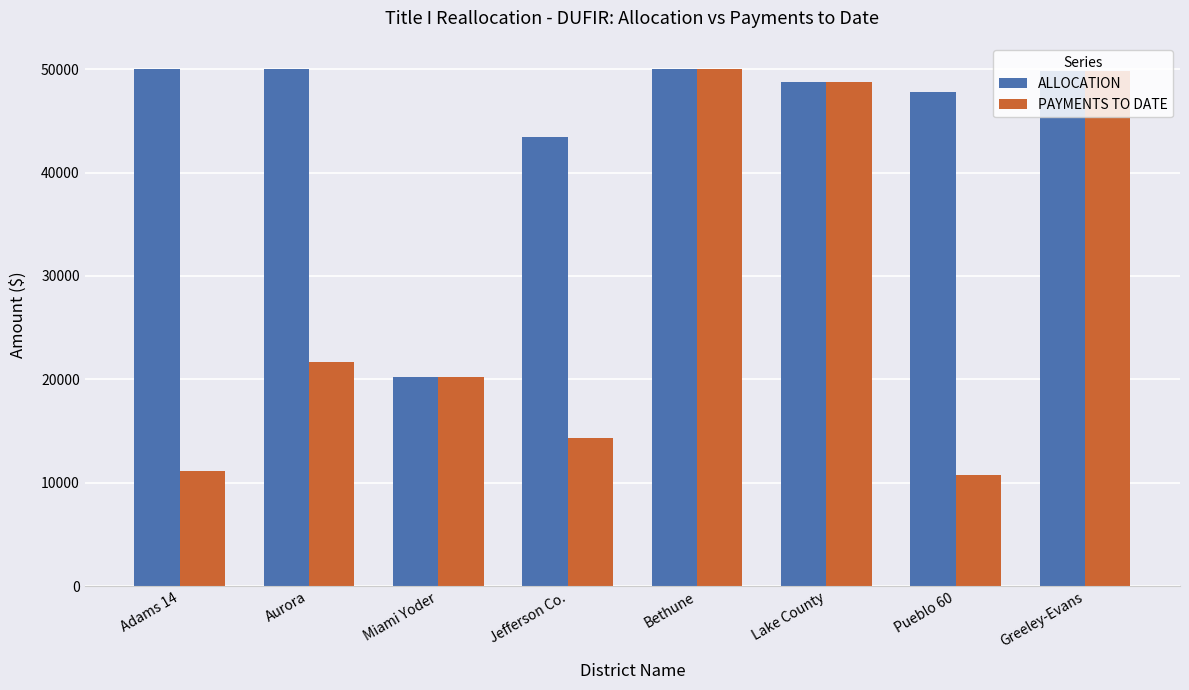

At how many categories does at least one series exceed 12928?

8